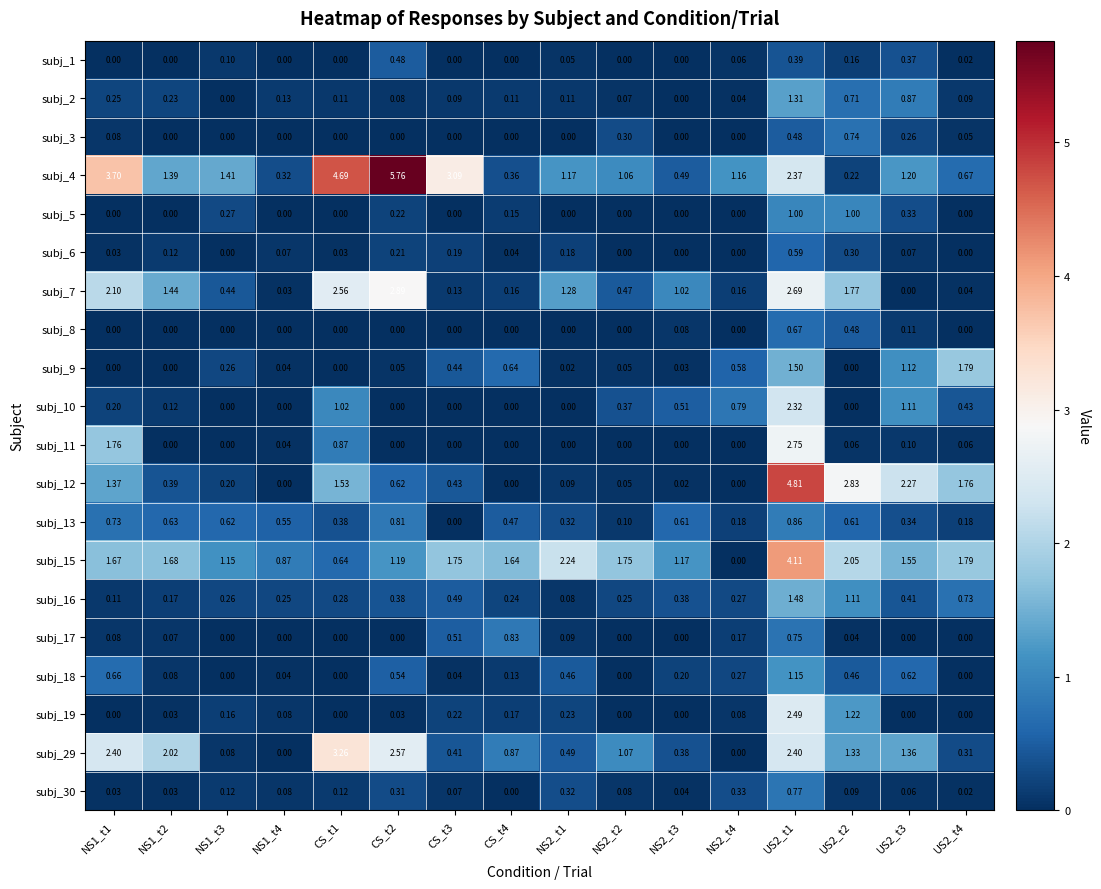

Is the value of subj_3 at US2_t4 greater than the value of subj_19 at US2_t2?

No